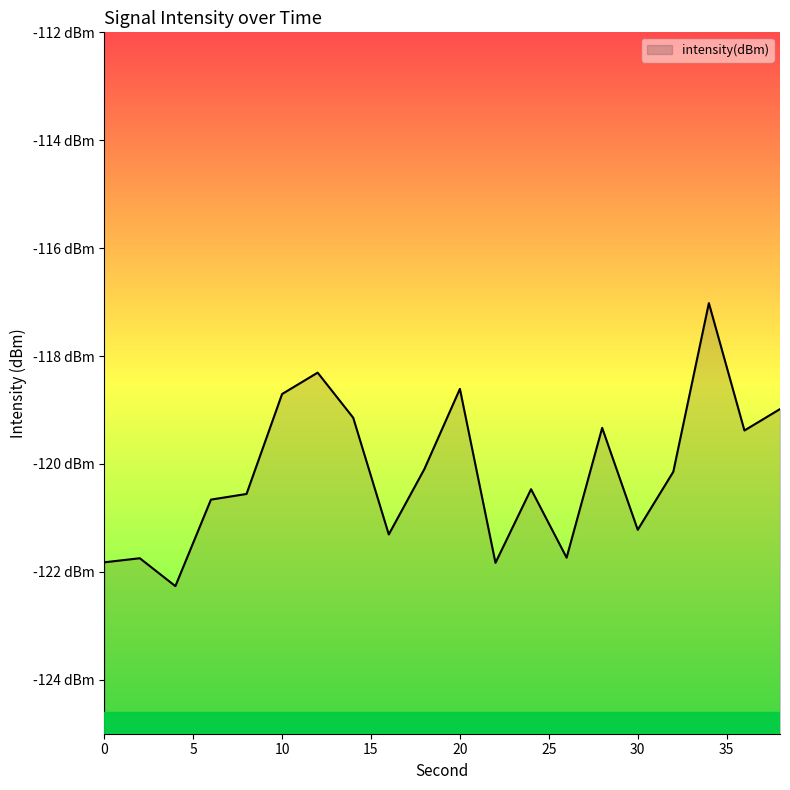

What is the difference between the values at 0 and 36?

2.4